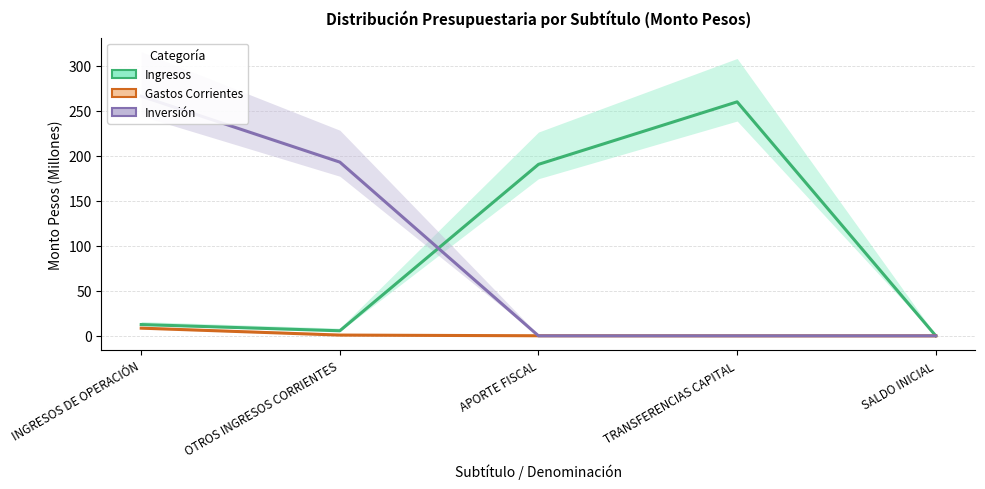

The Inversión series shows 0.0 at TRANSFERENCIAS CAPITAL. True or false?

False